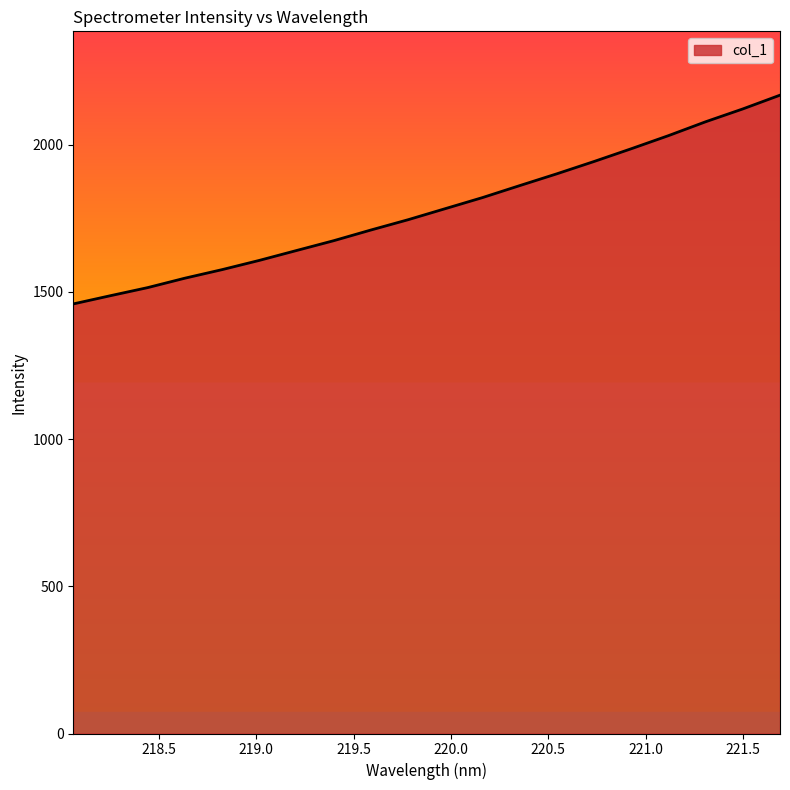

What is the greatest value displayed?

2168.3